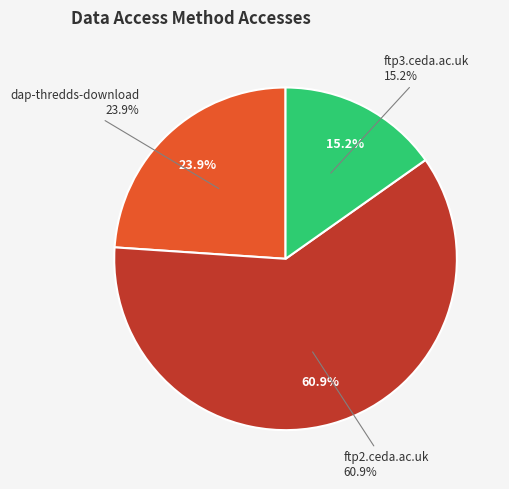

Which category has the smallest portion of the pie?

ftp3.ceda.ac.uk